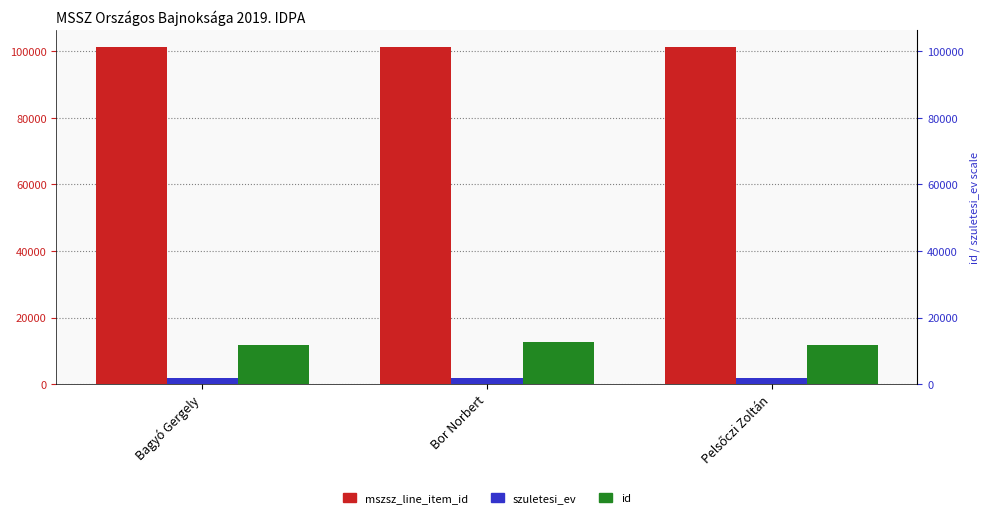

What is the maximum value shown in the chart?

101249